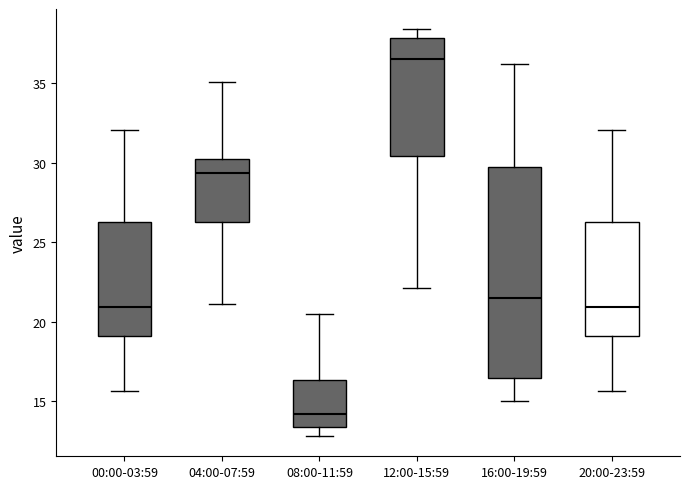

Which box is the tallest, from its lower edge to its upper edge?

16:00-19:59